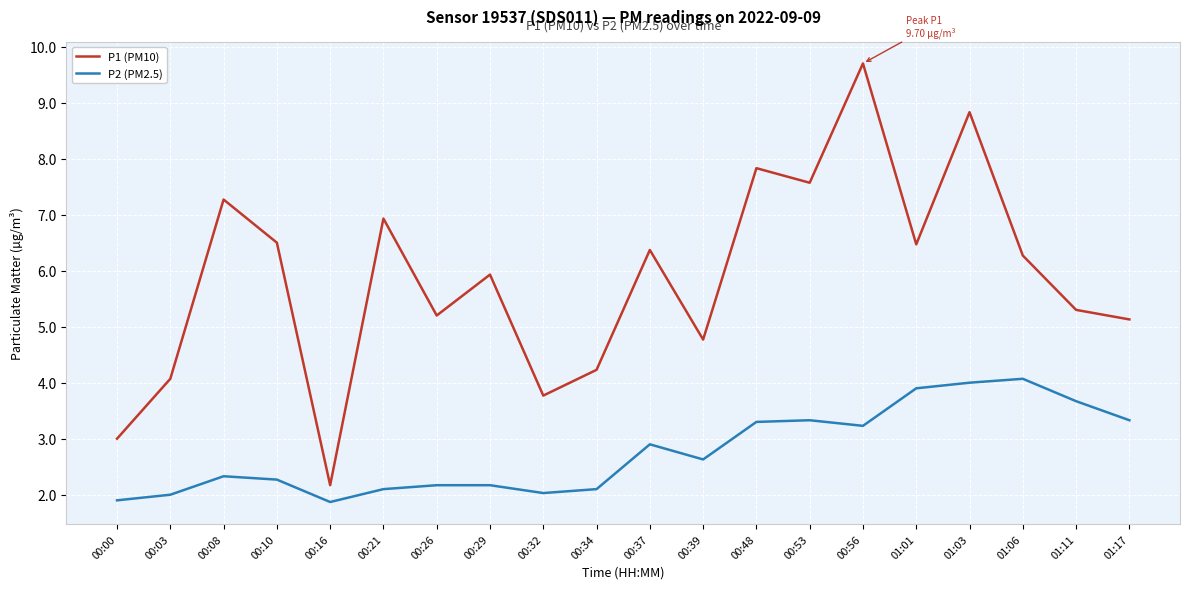

What position from the right is 00:37?

10